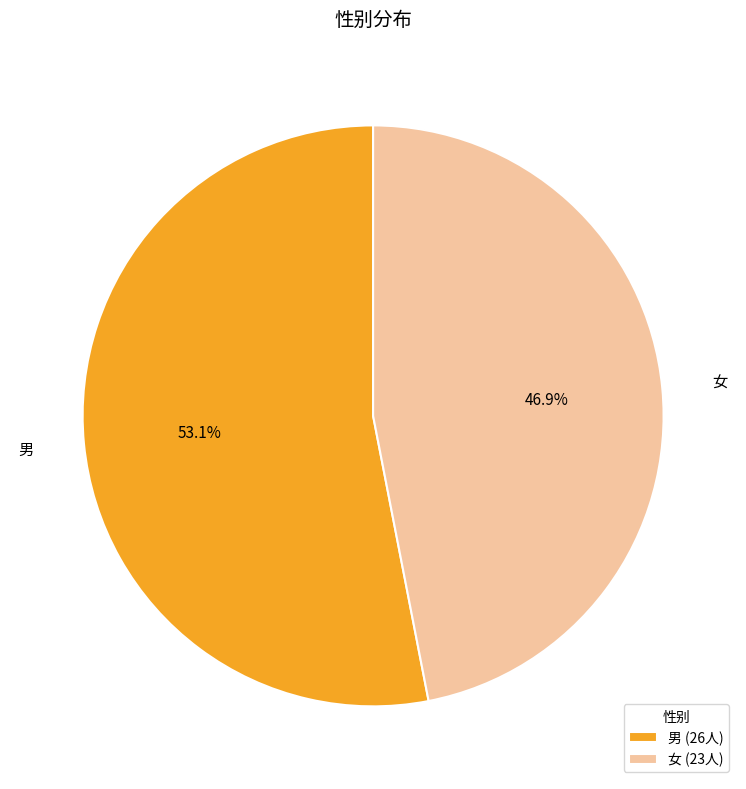

What percentage is the 女 slice, to the nearest percent?

47%